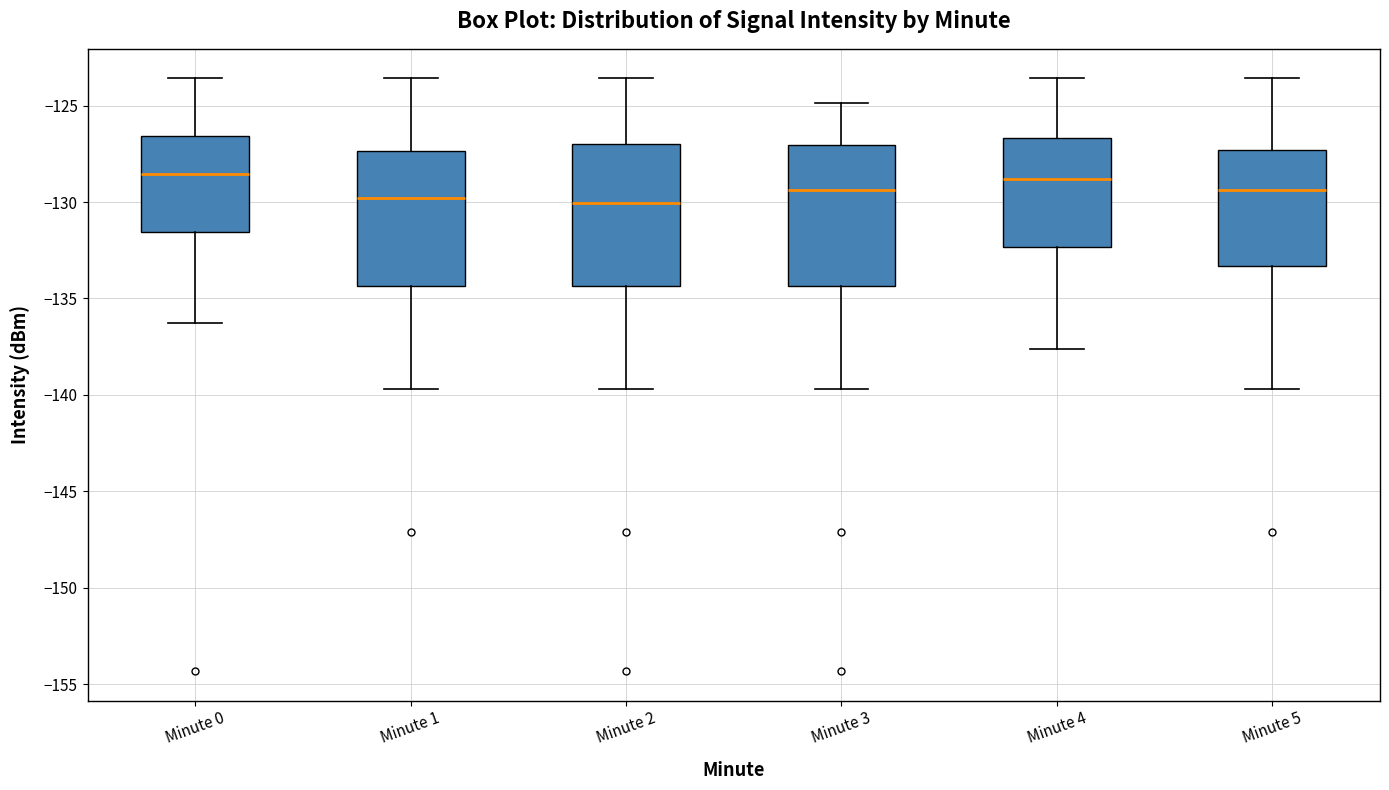

Reading left to right, read every box against the y-axis: the position of its median line, the range the box covers, and the ends of its whiskers. The values are not printed on the chart, so give them approximately, as read against the axis.

Minute 0: median -128.5, box -131.5 to -126.5, whiskers -136.5 to -123.5
Minute 1: median -130.0, box -134.5 to -127.5, whiskers -139.5 to -123.5
Minute 2: median -130.0, box -134.5 to -127.0, whiskers -139.5 to -123.5
Minute 3: median -129.5, box -134.5 to -127.0, whiskers -139.5 to -125.0
Minute 4: median -129.0, box -132.5 to -126.5, whiskers -137.5 to -123.5
Minute 5: median -129.5, box -133.5 to -127.5, whiskers -139.5 to -123.5